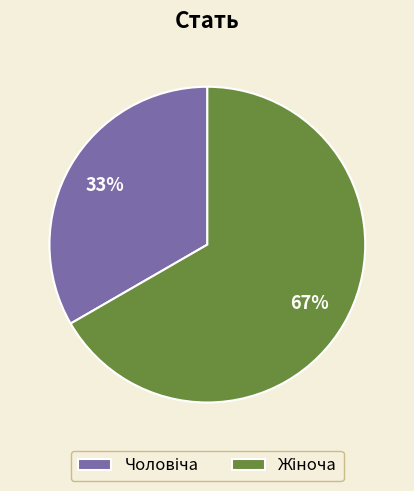

To the nearest percent, what is the average slice percentage?

50%